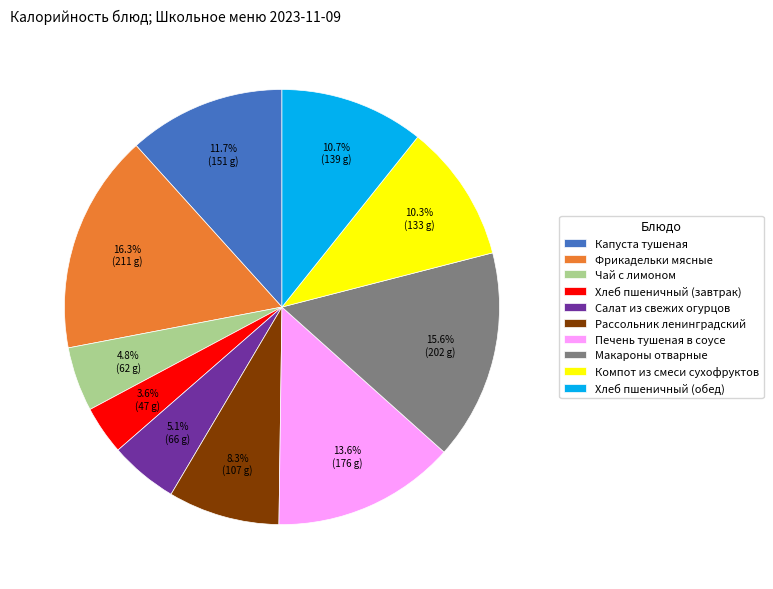

Does any single category account for the majority?

No